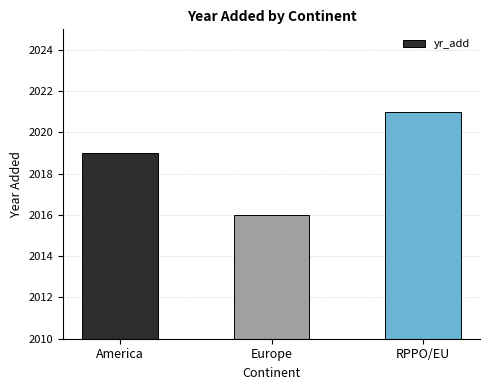

Reading left to right, what are all the values shown in this chart?

America=2019	Europe=2016	RPPO/EU=2021